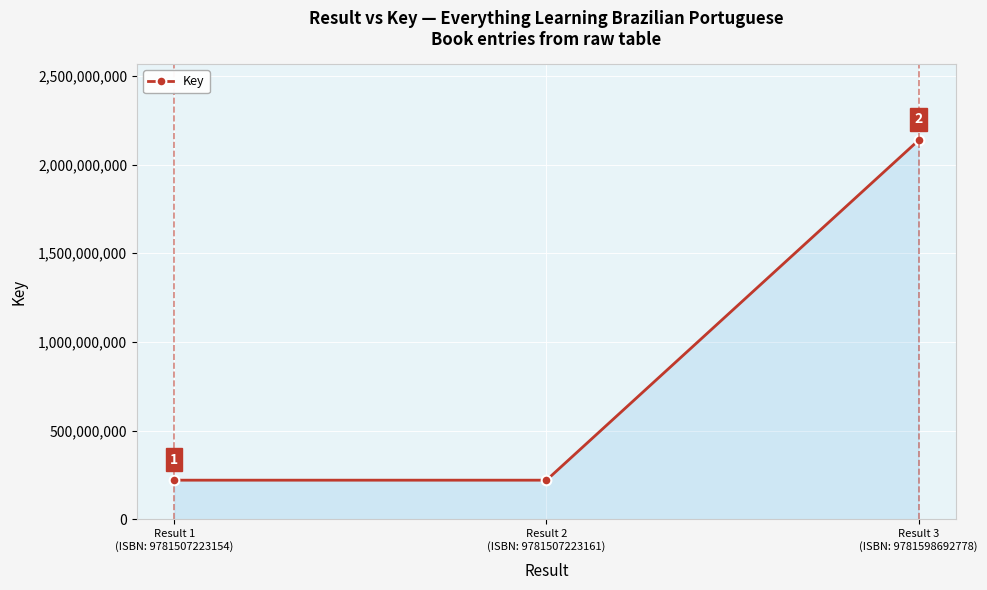

What is the value of the 2nd point from the left?

221498770